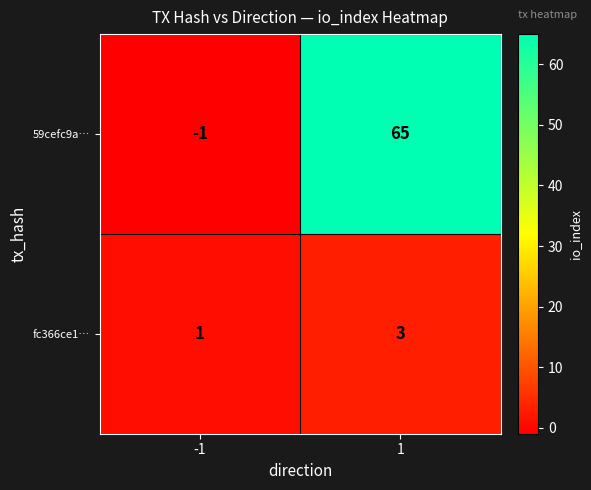

At which category does the chart reach its minimum across all series?

-1